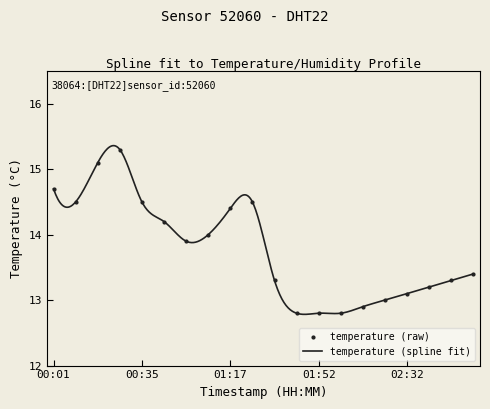

What is the difference between the maximum and minimum values?

2.6